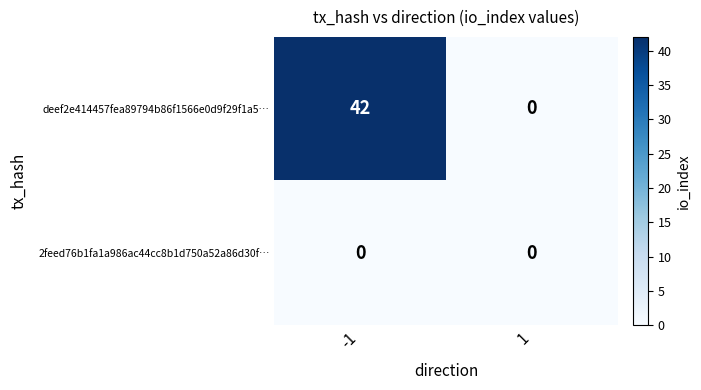

Reading left to right, list all the values displayed in this chart.

deef2e414457fea89794b86f1566e0d9f29f1a5…: 42	0
2feed76b1fa1a986ac44cc8b1d750a52a86d30f…: 0	0